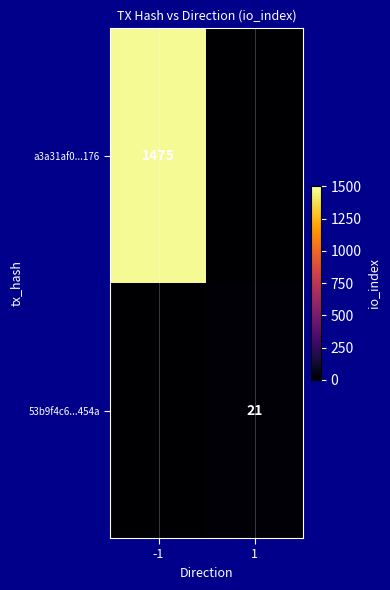

The value of a3a31af0...176 at -1 is 1475. True or false?

True